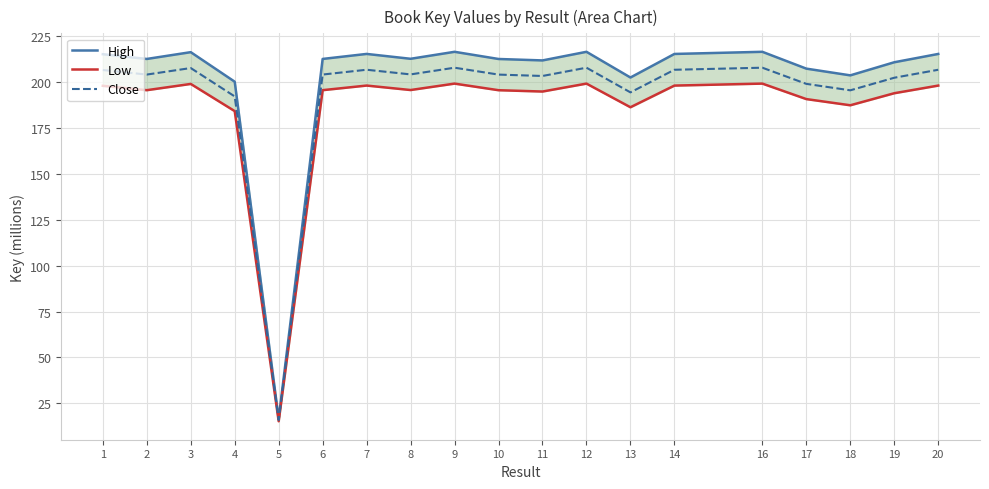

What is the sum of all High values?

3827.9